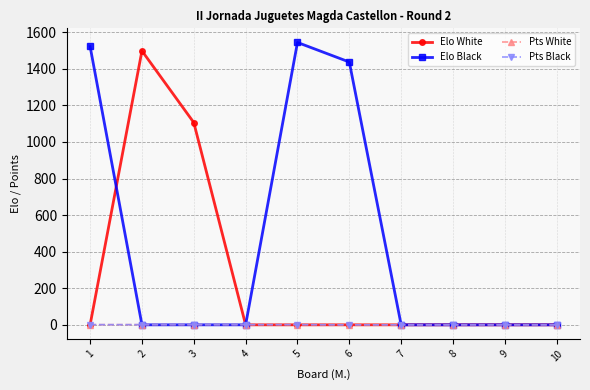

Is this an area chart (filled region under the line)?

No